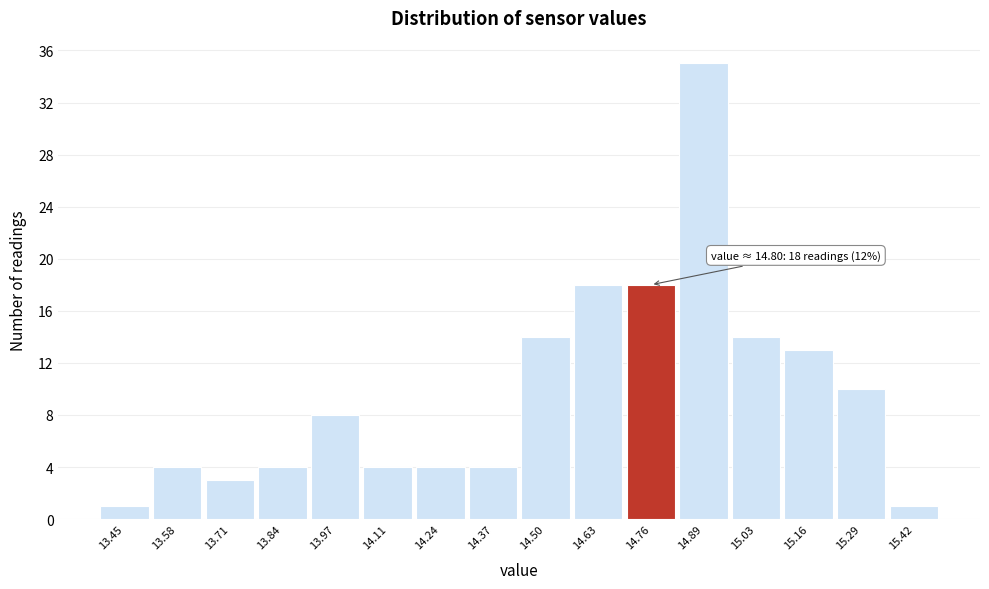

Reading left to right, list all the values displayed in this chart.

1	4	3	4	8	4	4	4	14	18	18	35	14	13	10	1